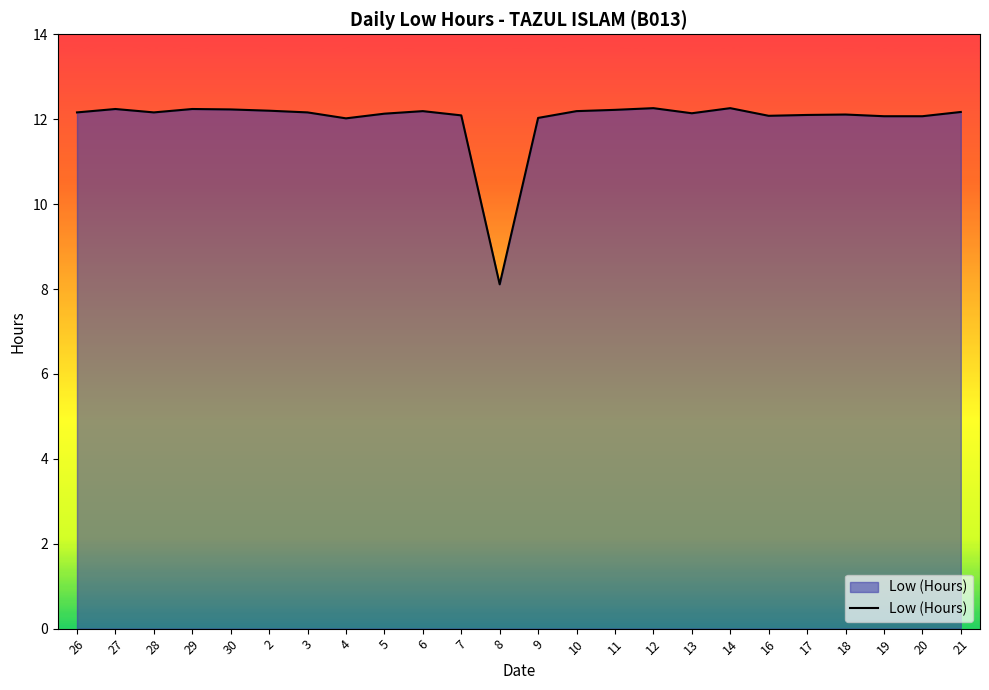

What is the ratio of the value at 11 to the value at 26?

1.0